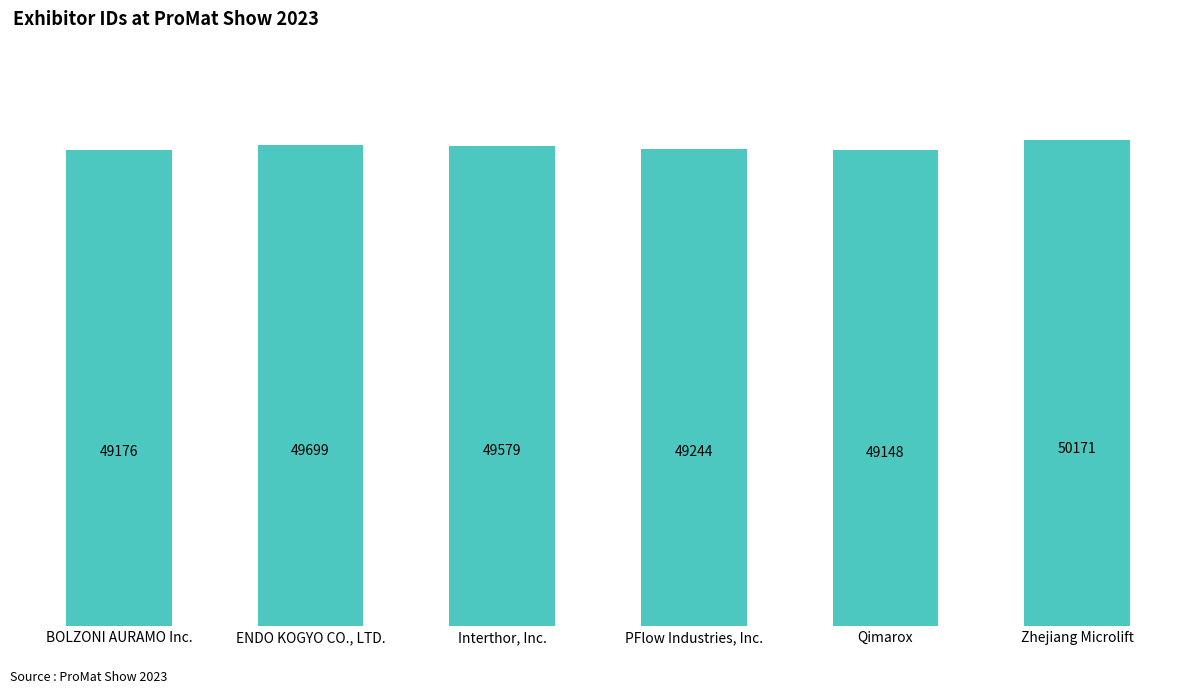

The value at BOLZONI AURAMO Inc. is 49176. True or false?

True